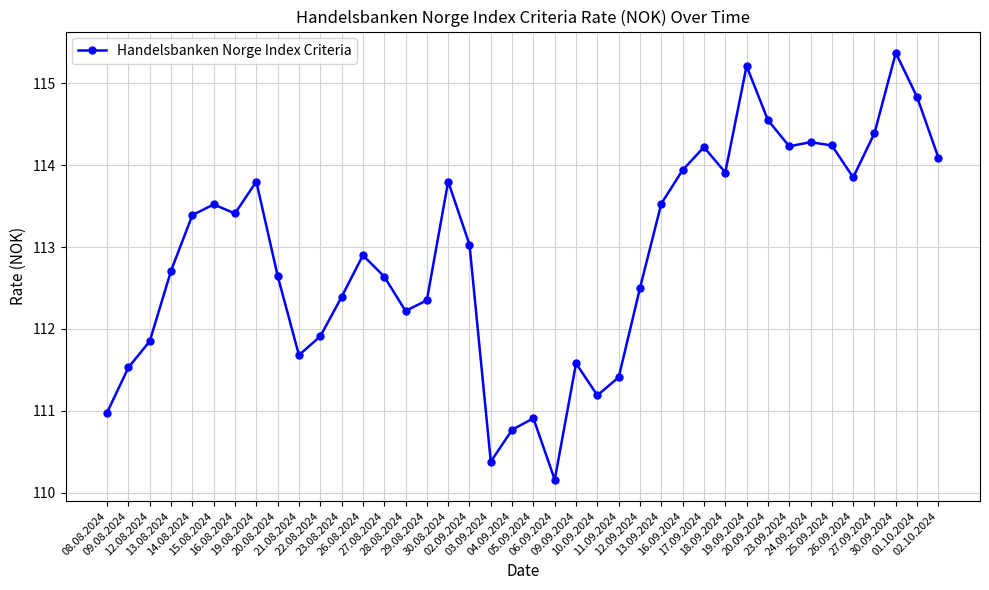

What is the average value?

112.9